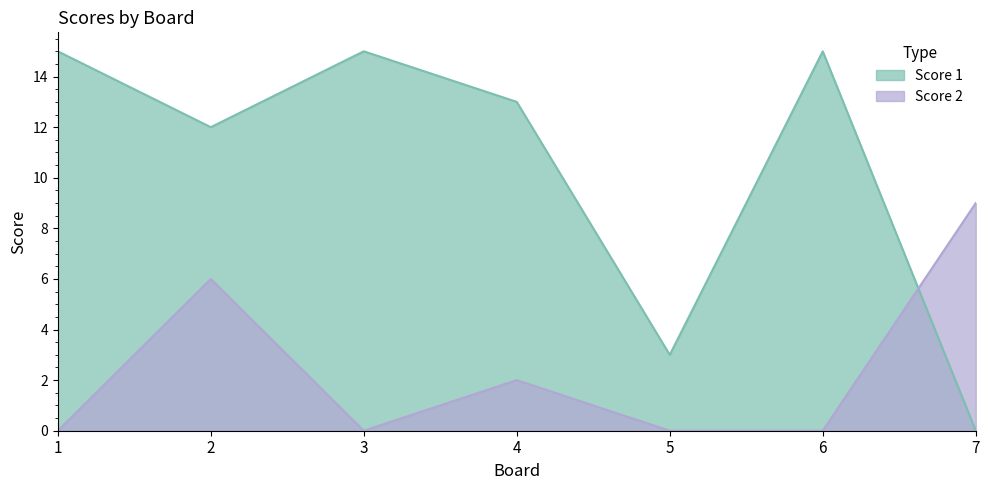

What is the difference between the maximum and minimum values in the Score 2 series?

9